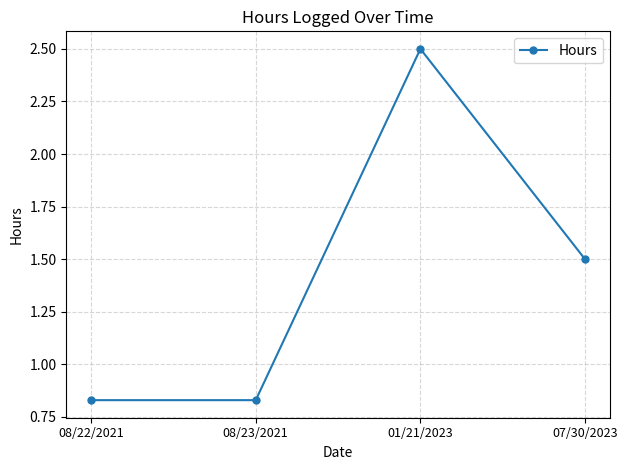

What value does the data have at 01/21/2023?

2.5